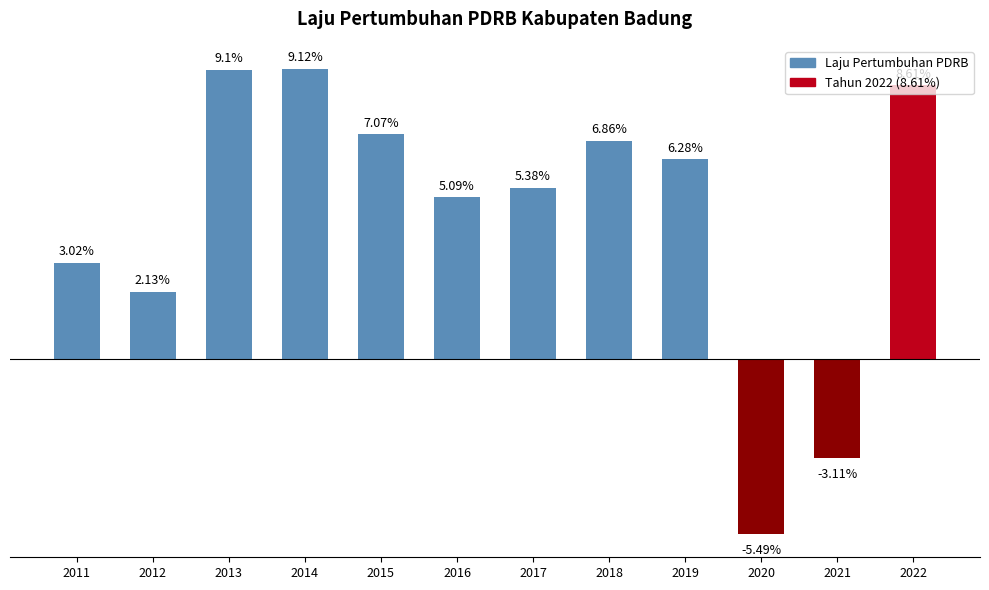

List the labels in order of value, largest first.

2014, 2013, 2022, 2015, 2018, 2019, 2017, 2016, 2011, 2012, 2021, 2020